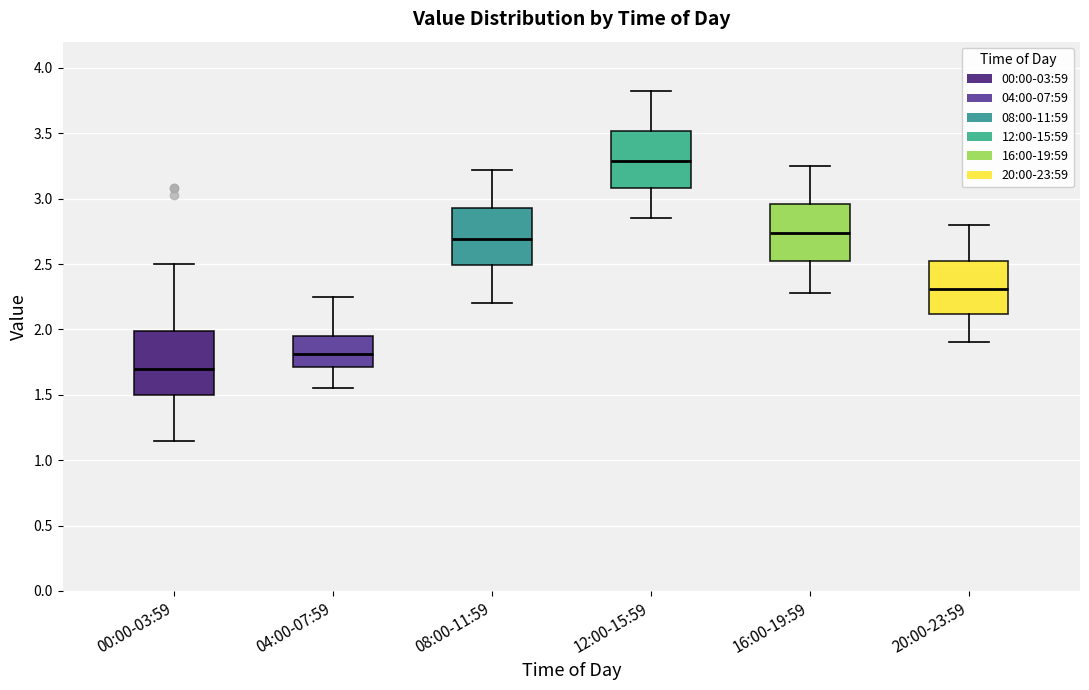

Reading left to right, transcribe this box plot: for each box, give where its median line is, the range the box spans, and where its two whiskers end, as read against the y-axis. The values are not printed on the chart, so give them approximately, as read against the axis.

00:00-03:59: median 1.70, box 1.50 to 2.00, whiskers 1.15 to 2.50
04:00-07:59: median 1.80, box 1.70 to 1.95, whiskers 1.55 to 2.25
08:00-11:59: median 2.70, box 2.50 to 2.95, whiskers 2.20 to 3.20
12:00-15:59: median 3.30, box 3.10 to 3.50, whiskers 2.85 to 3.80
16:00-19:59: median 2.75, box 2.50 to 2.95, whiskers 2.30 to 3.25
20:00-23:59: median 2.30, box 2.10 to 2.50, whiskers 1.90 to 2.80